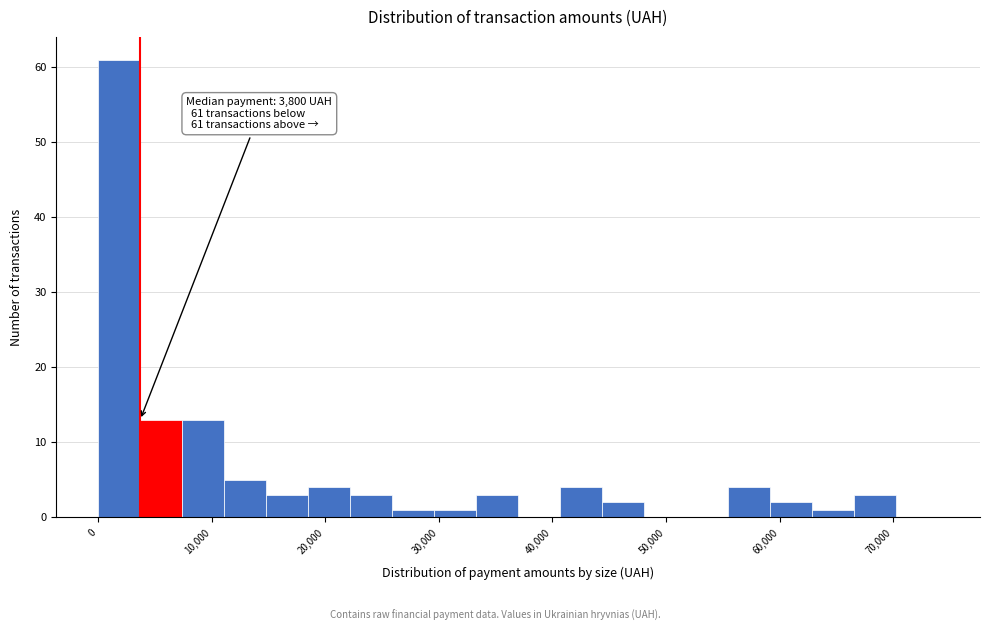

Around what value on the x-axis is the tallest bar? Give the approximate position of its centre, as read against the axis.

2000